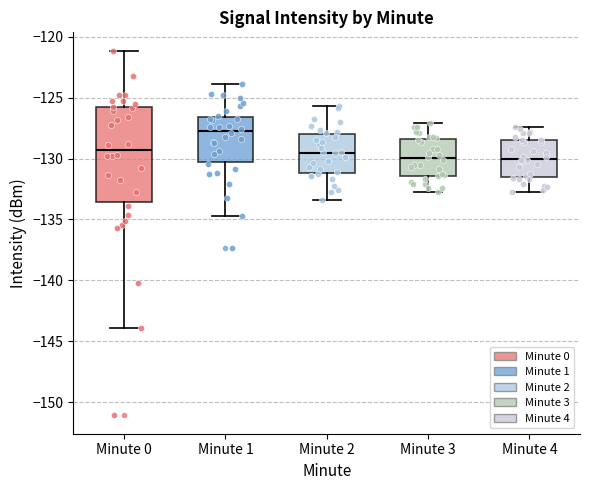

Which box has the highest median line?

Minute 1